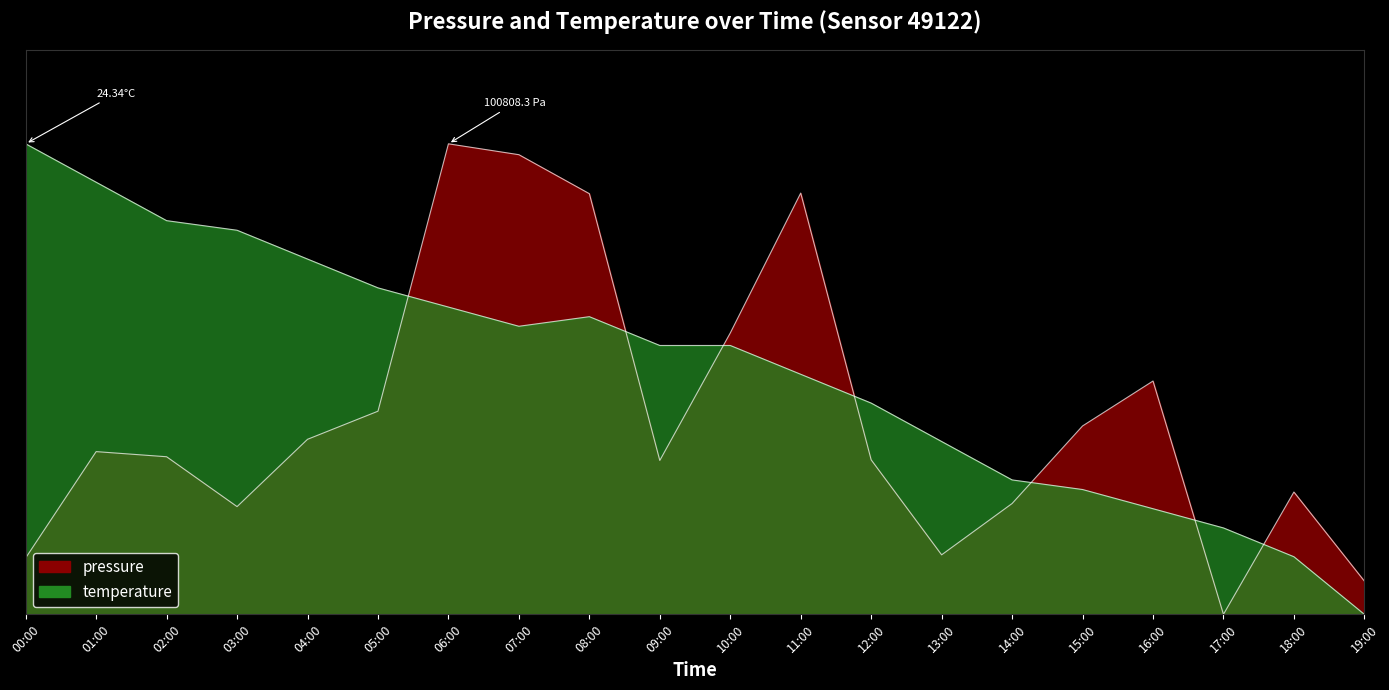

The value of temperature at 00:00 is 0.2. True or false?

False